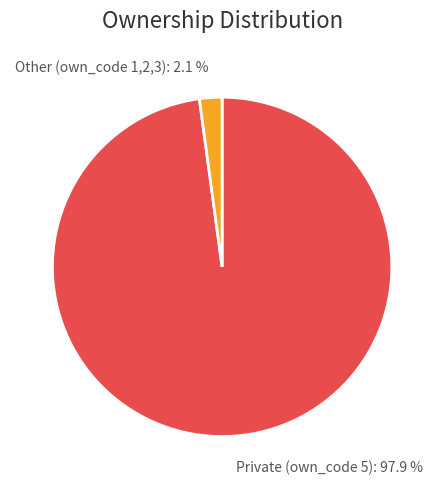

To the nearest percent, what is the average slice percentage?

50%